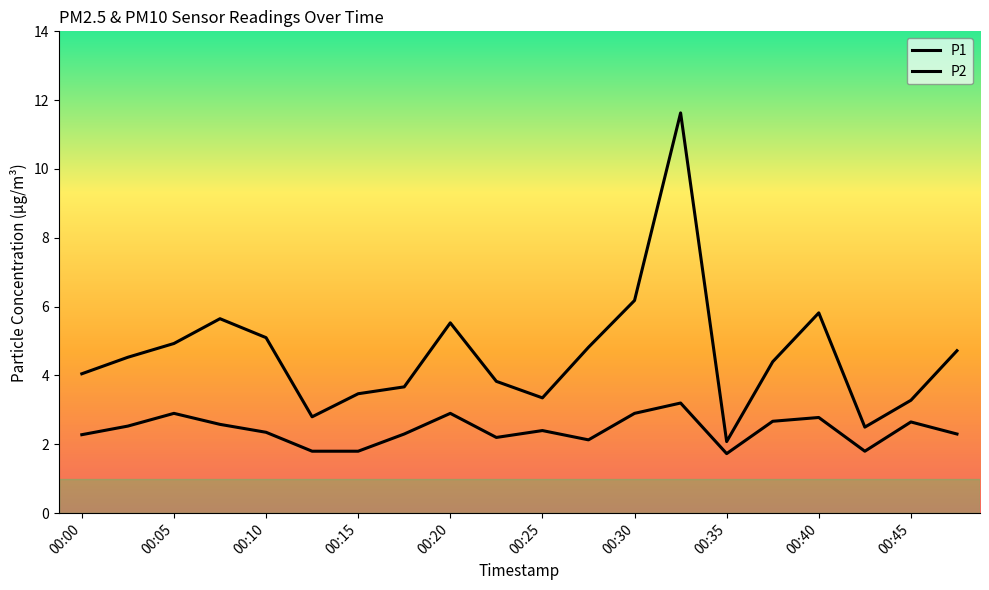

List the labels in order of P2 value, largest first.

00:32, 00:05, 00:20, 00:30, 00:40, 00:37, 00:45, 00:08, 00:03, 00:25, 00:10, 00:18, 00:47, 00:00, 00:23, 00:27, 00:13, 00:15, 00:42, 00:35